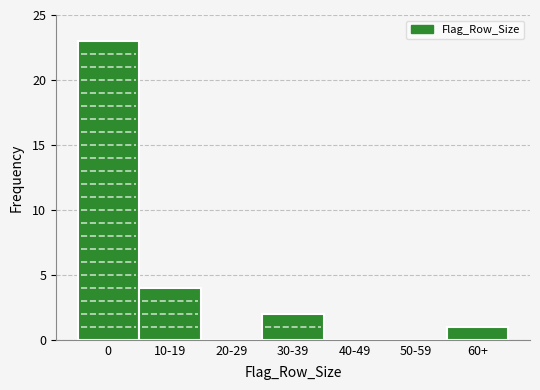

Reading left to right, what are all the values shown in this chart?

0=23	10-19=4	20-29=0	30-39=2	40-49=0	50-59=0	60+=1